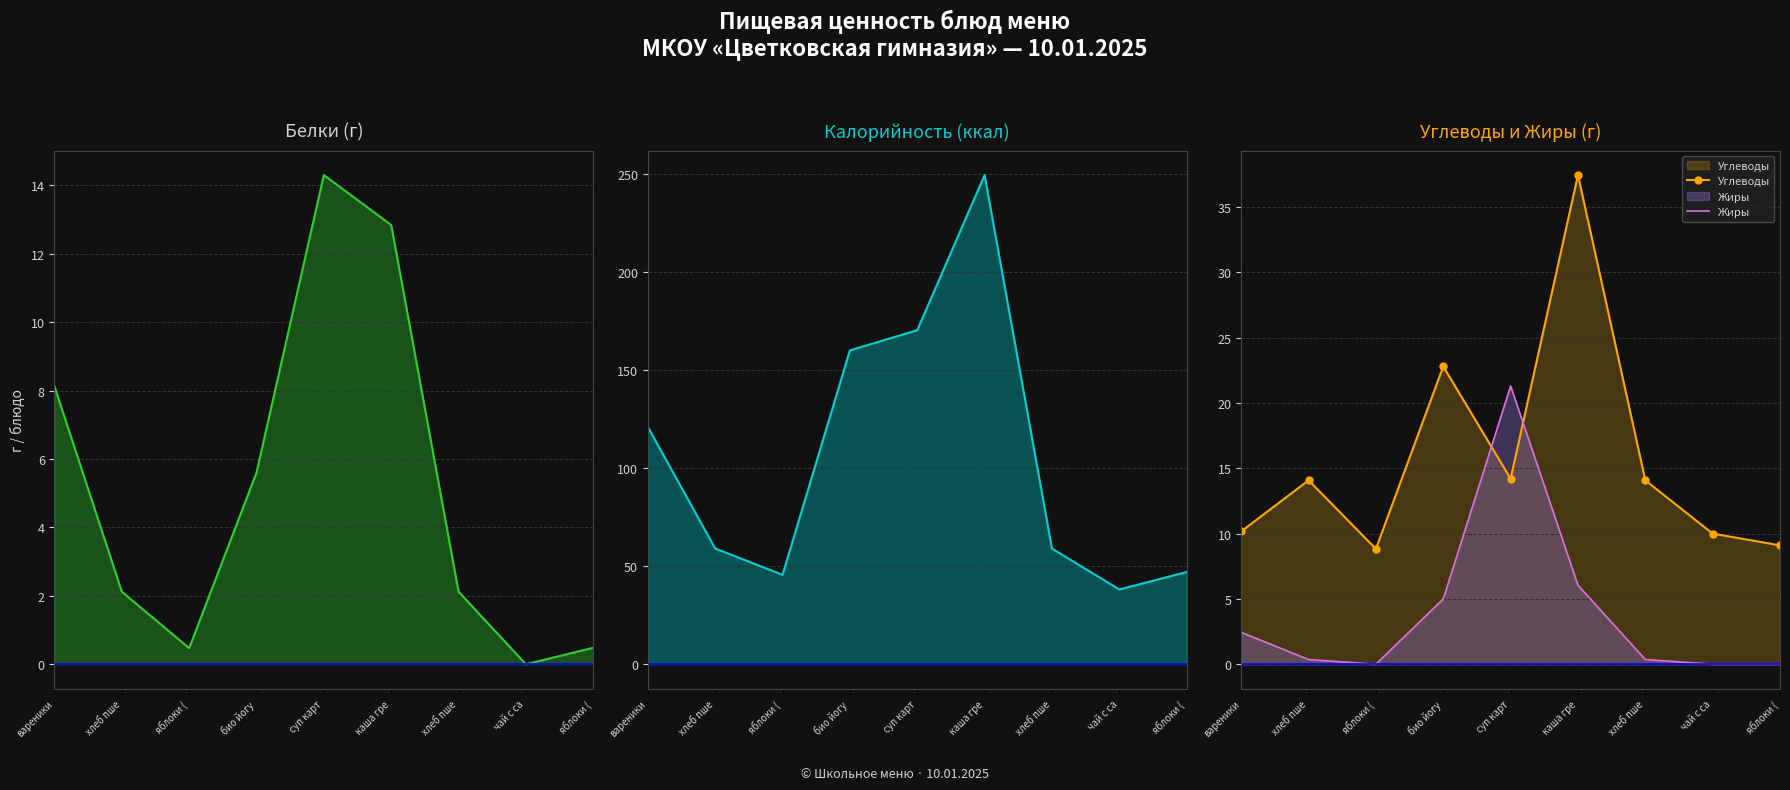

Where is the first local minimum for Углеводы?

яблоки (